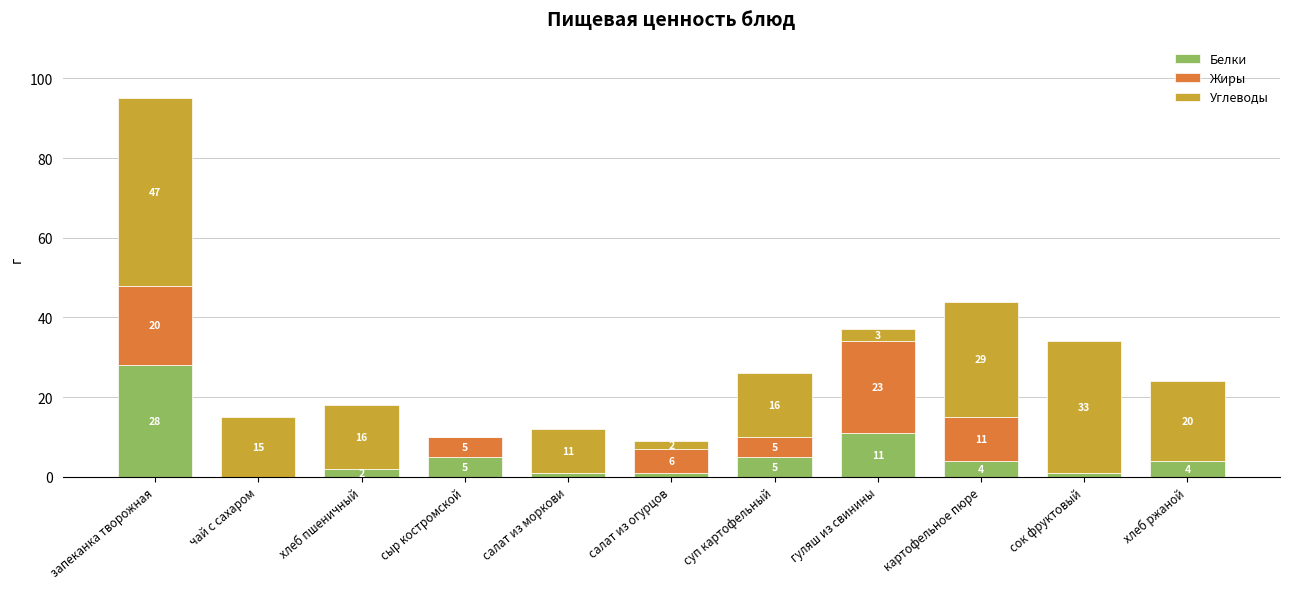

What is the maximum value for Белки?

28